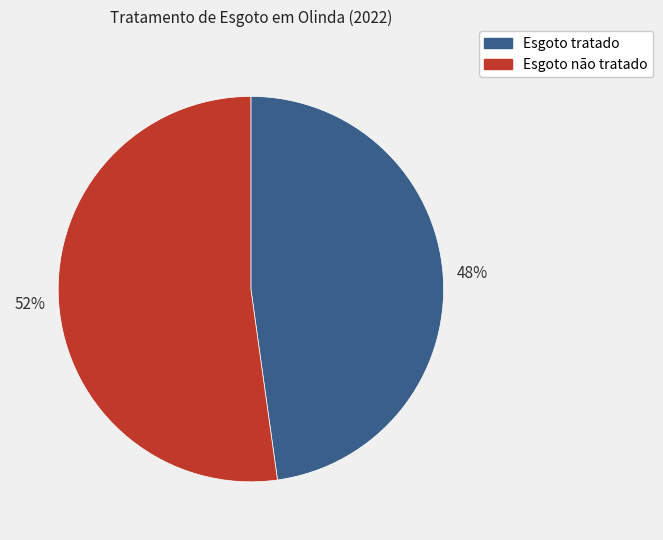

What is the ratio of the value at Esgoto tratado to the value at Esgoto não tratado?

0.9